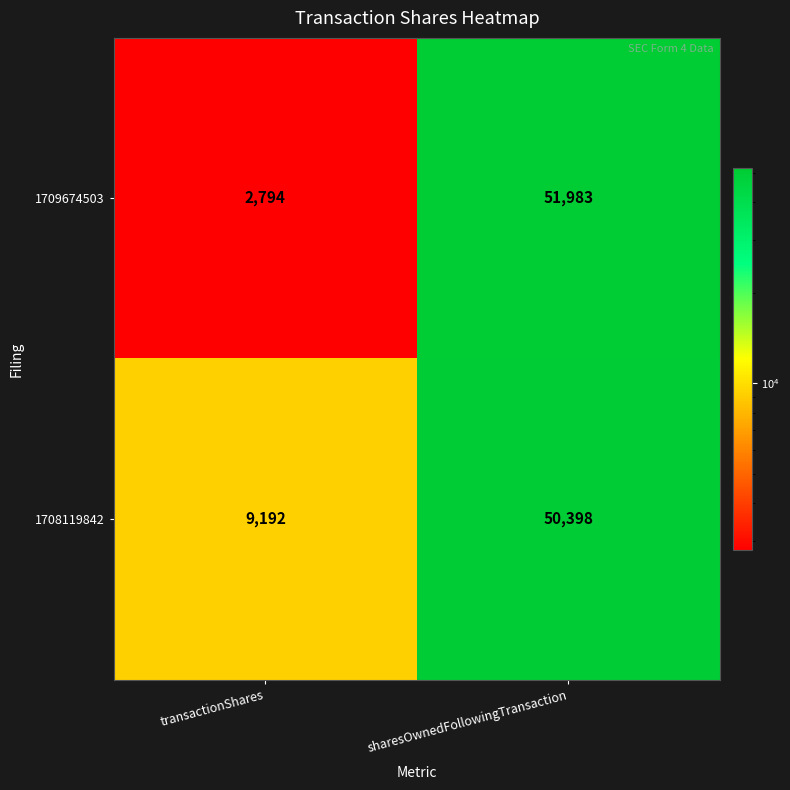

At which category is the sum across all series the highest?

sharesOwnedFollowingTransaction